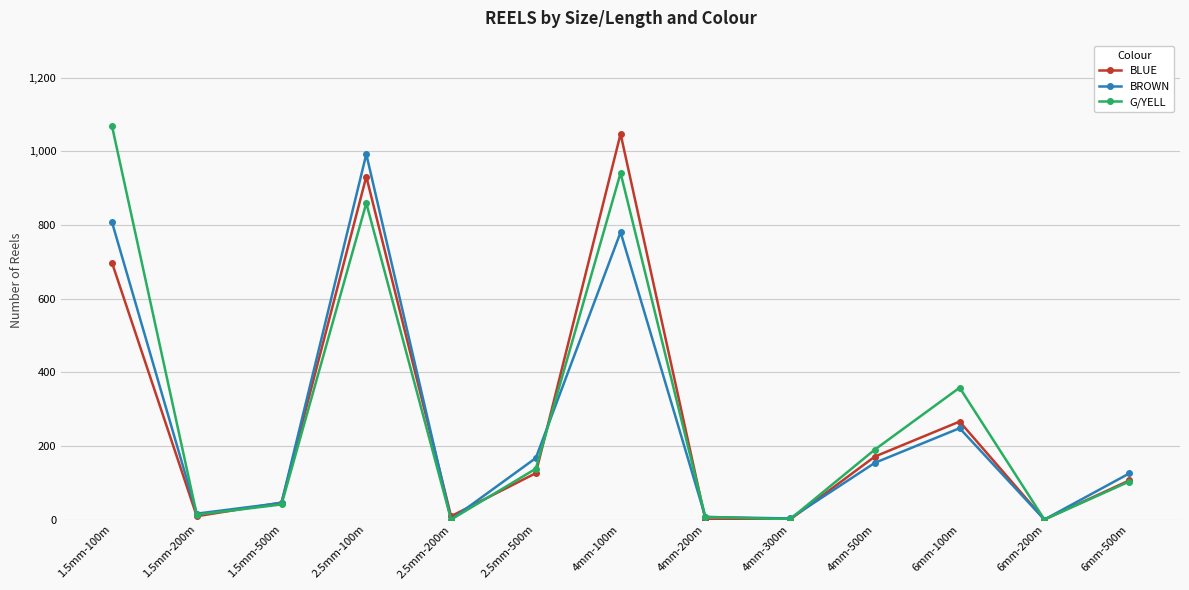

What is the maximum value shown in the chart?

1068